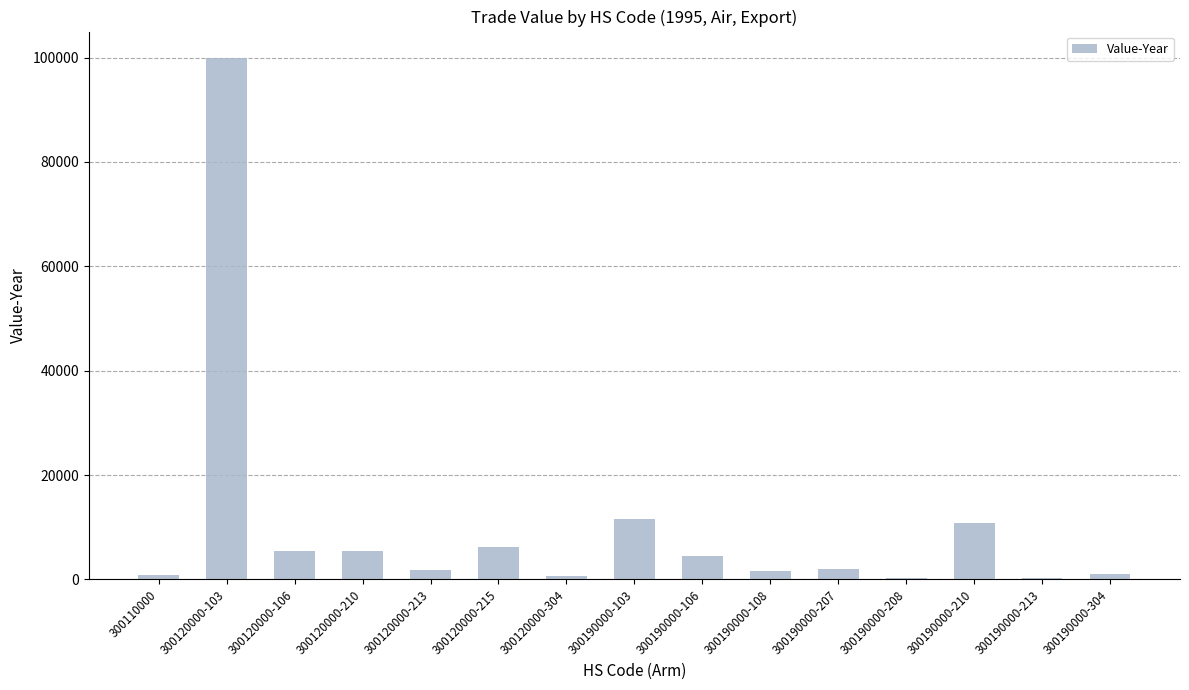

True or false: the data shows 1008 at 300190000-304.

True